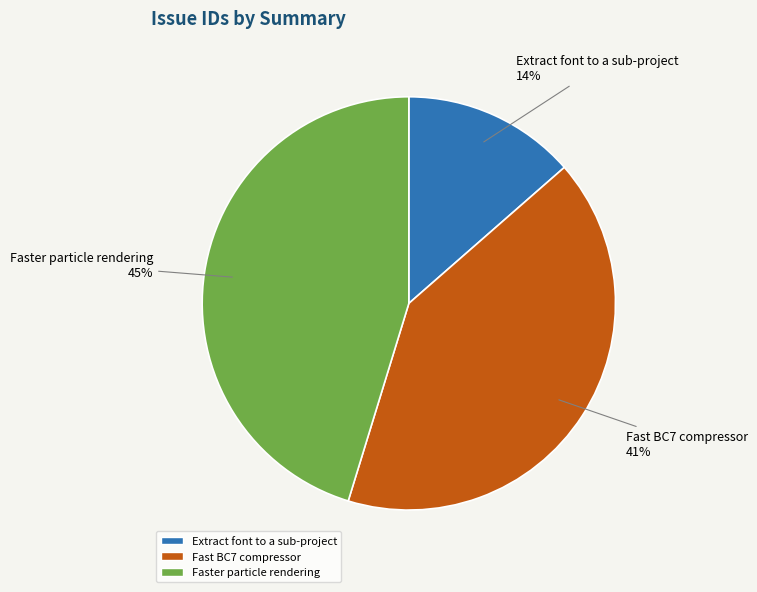

Is it true that Extract font to a sub-project is 14% of the pie?

True